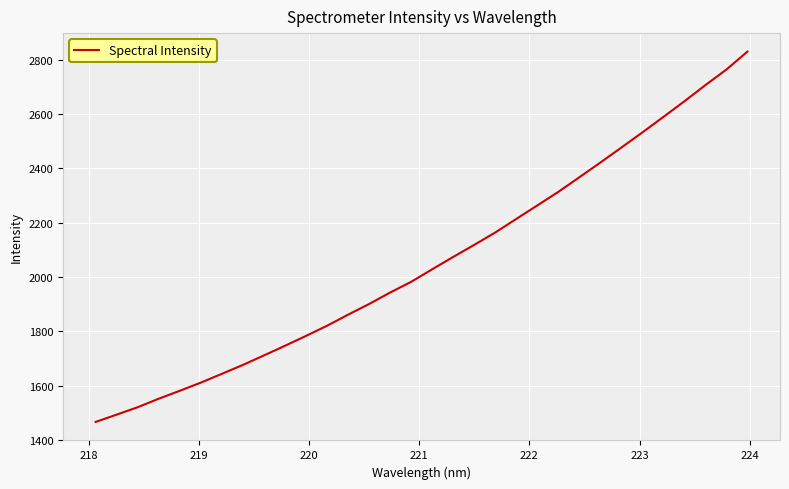

How many series are shown in this chart?

1